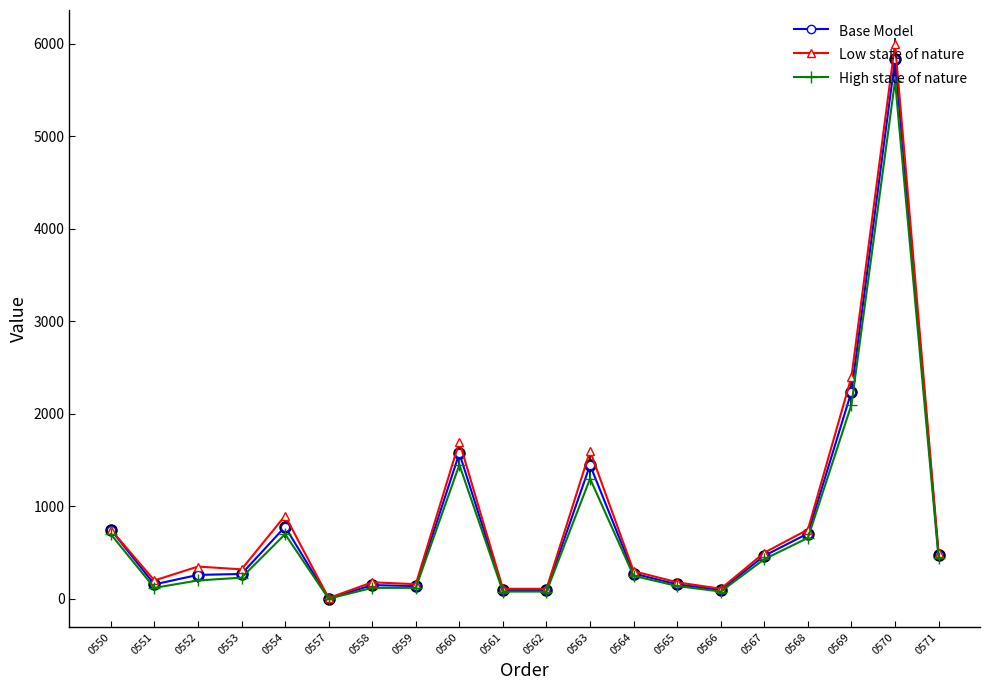

What is the value of the High state of nature point at the 3rd from the left?

200.0